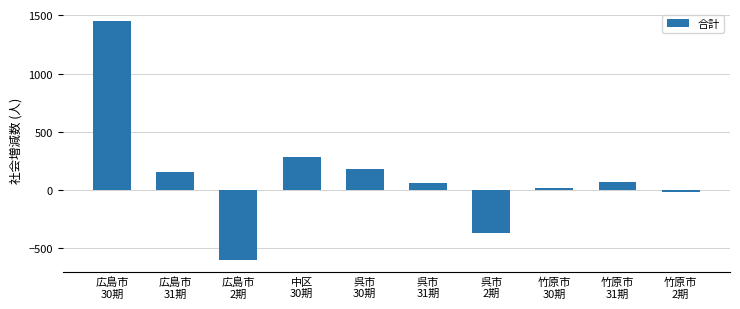

What is the average value?

120